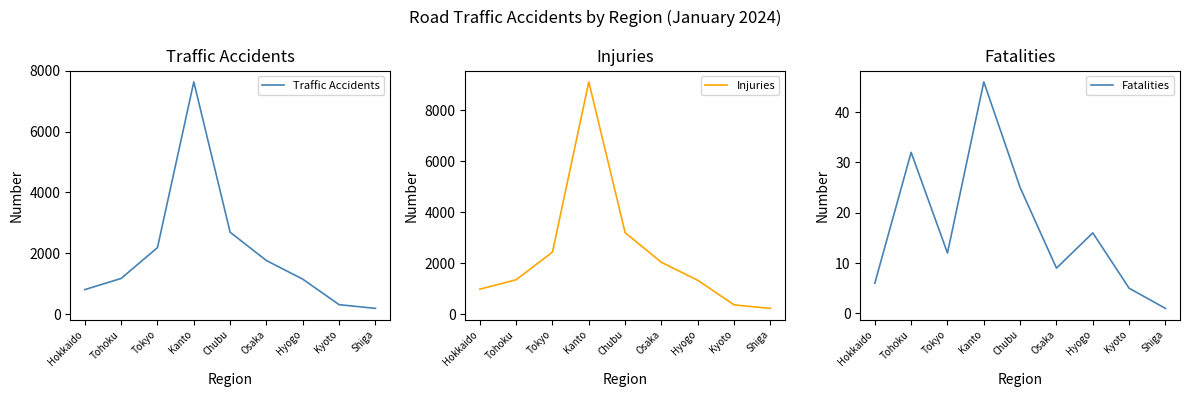

How many lines are shown in the chart?

3